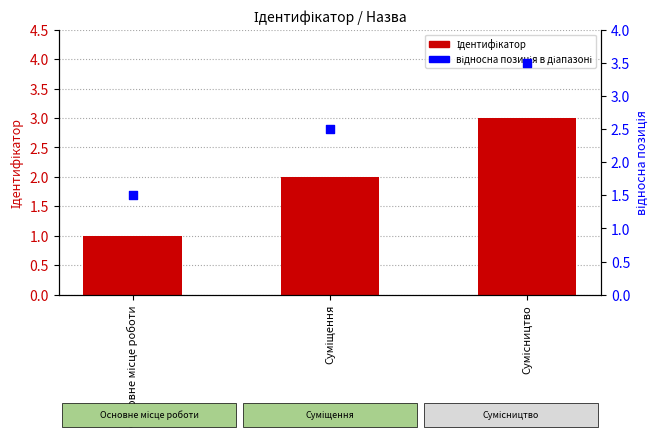

Which series has the widest spread of Y values?

Ідентифікатор